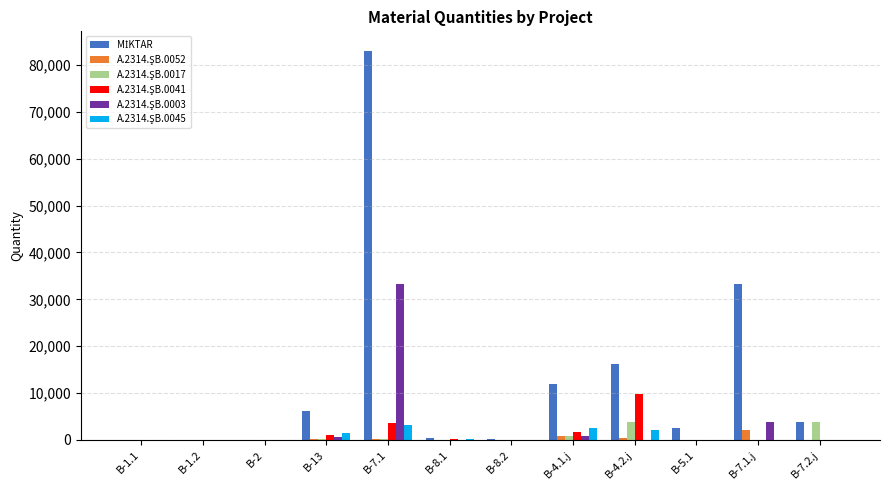

At which category is the sum across all series the highest?

B-7.1